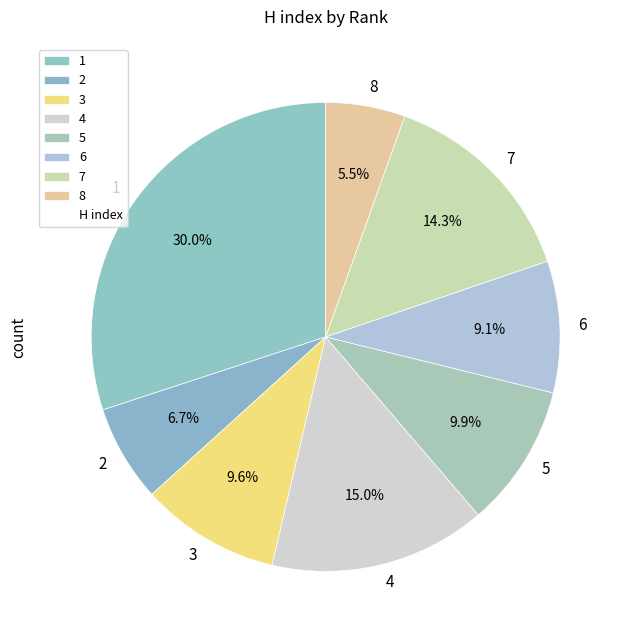

What percentage is the 3 slice, to the nearest percent?

10%